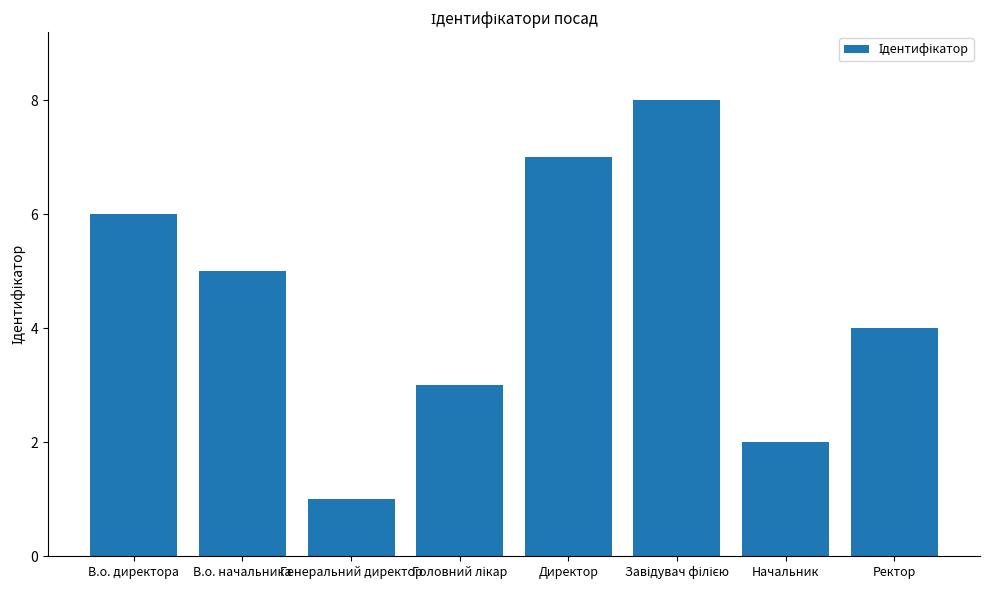

What position from the right is Начальник?

2